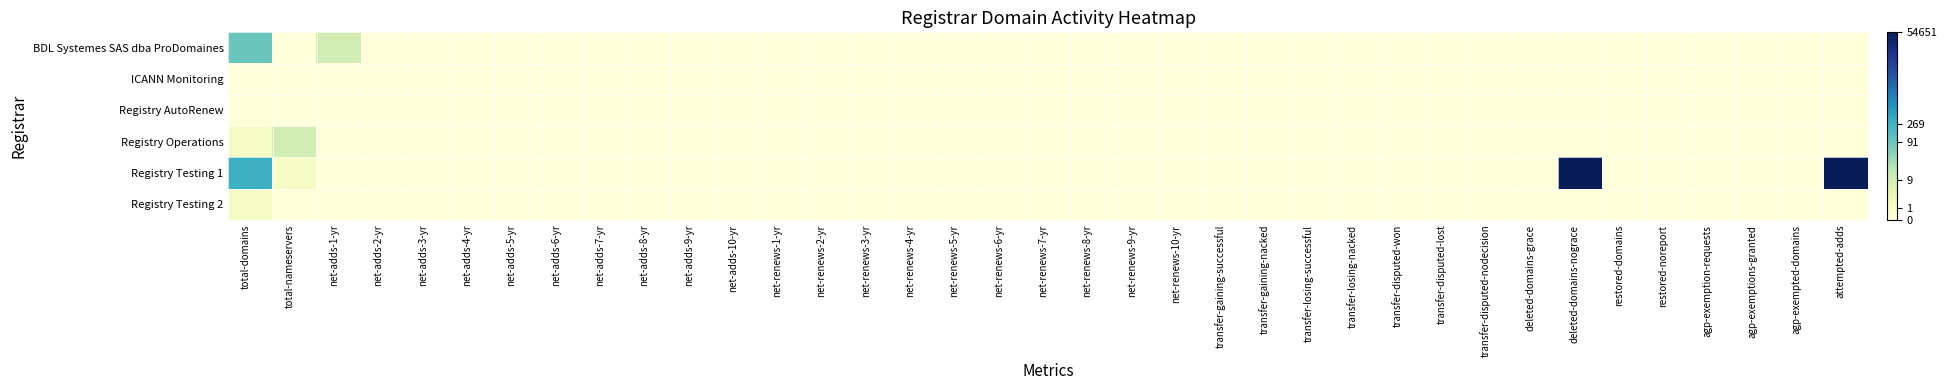

At which category is the sum across all series the highest?

total-domains